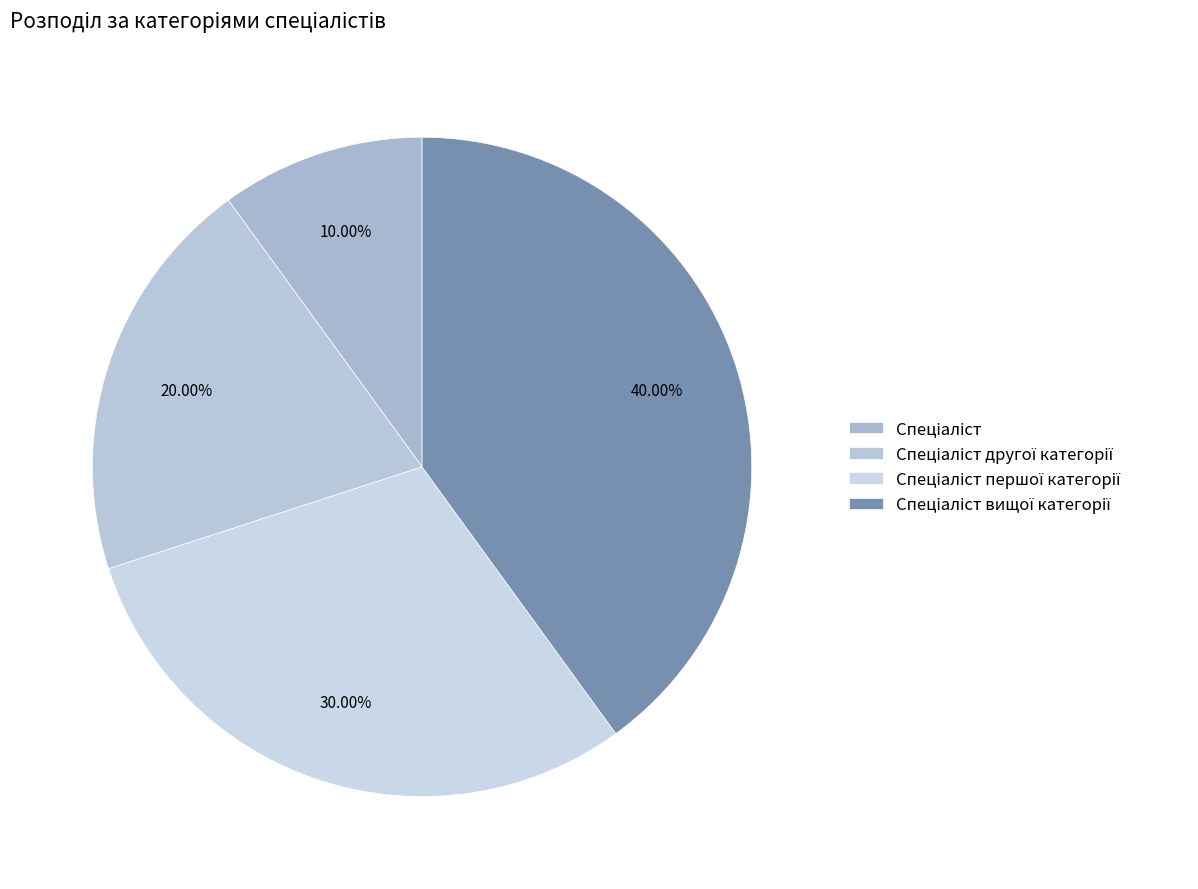

Count the number of slices in the pie.

4